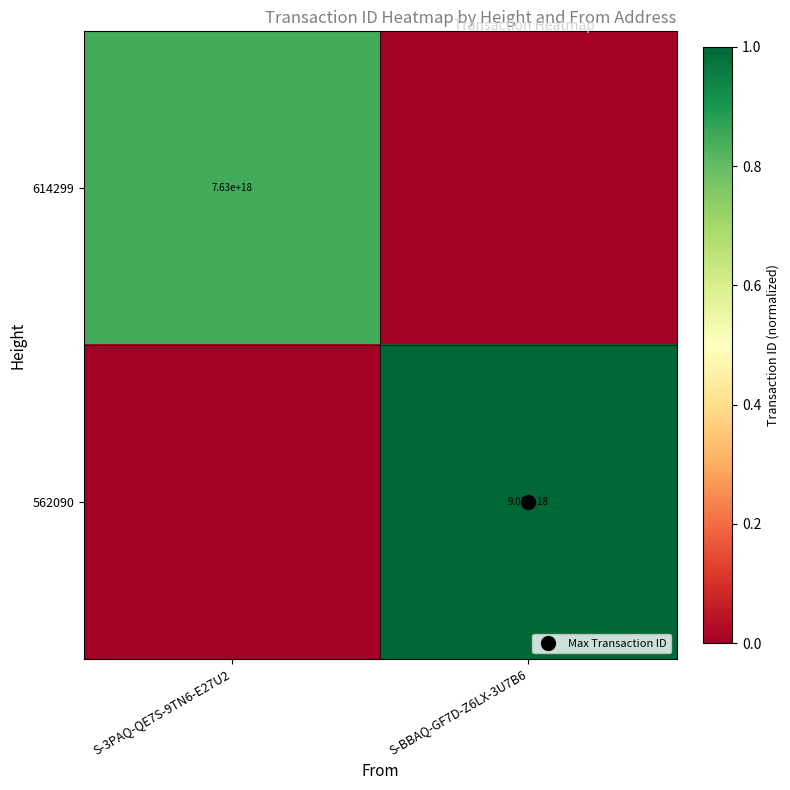

Which series has the largest range (max minus min)?

562090